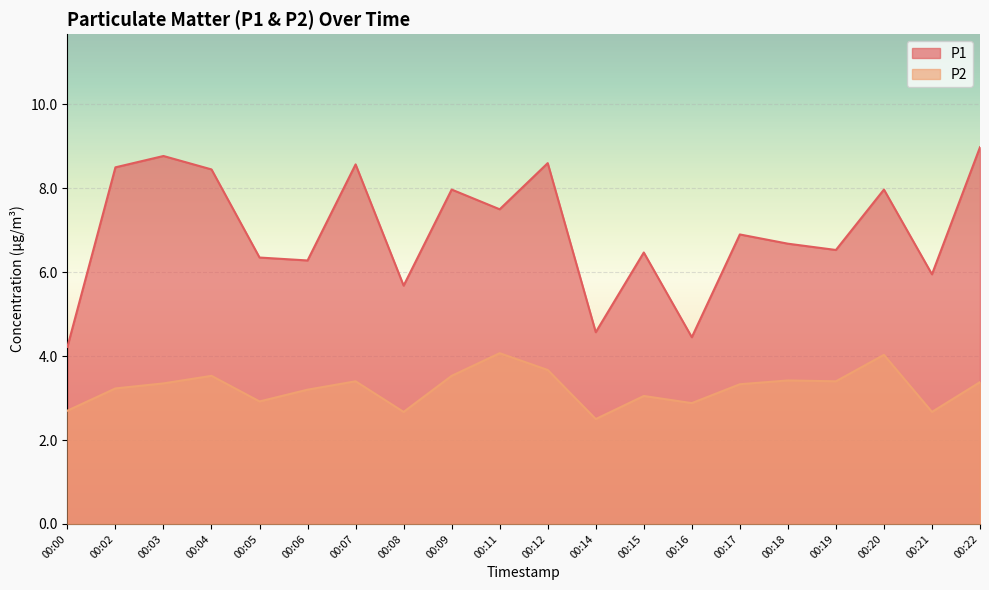

True or false: P2 and P1 cross at least once.

False